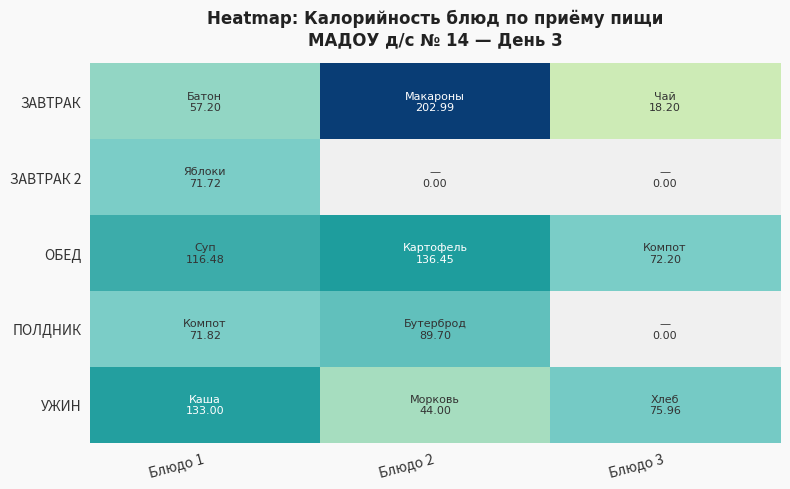

At how many categories does at least one series exceed 193?

1